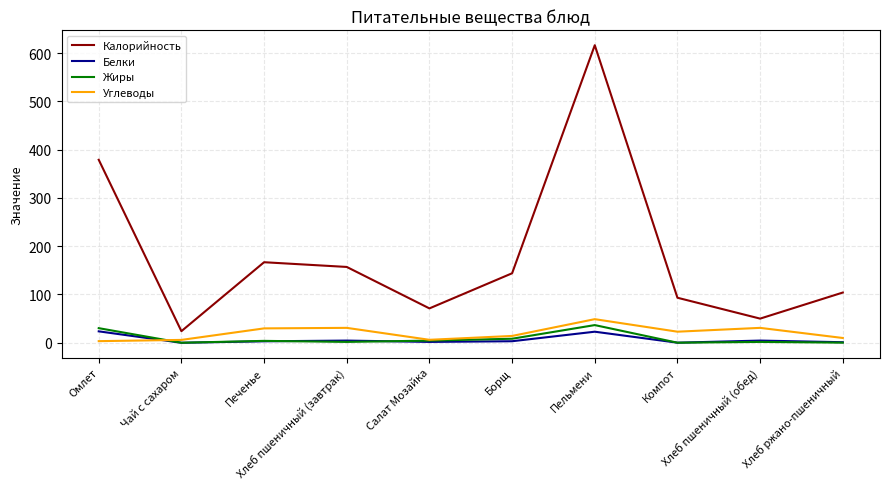

What is the average value of the Углеводы series?

20.3